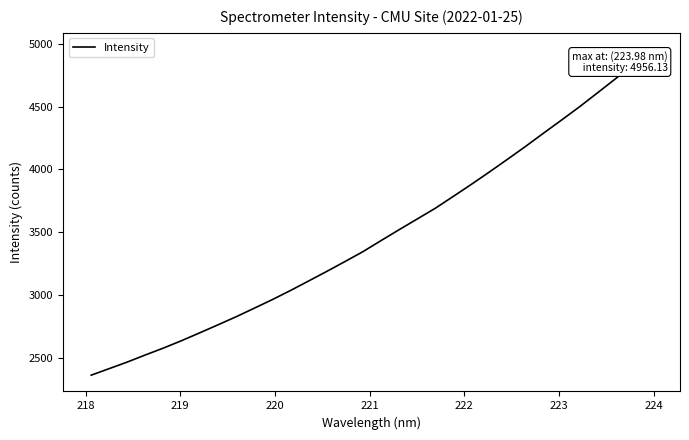

What is the minimum value shown in the chart?

2365.7